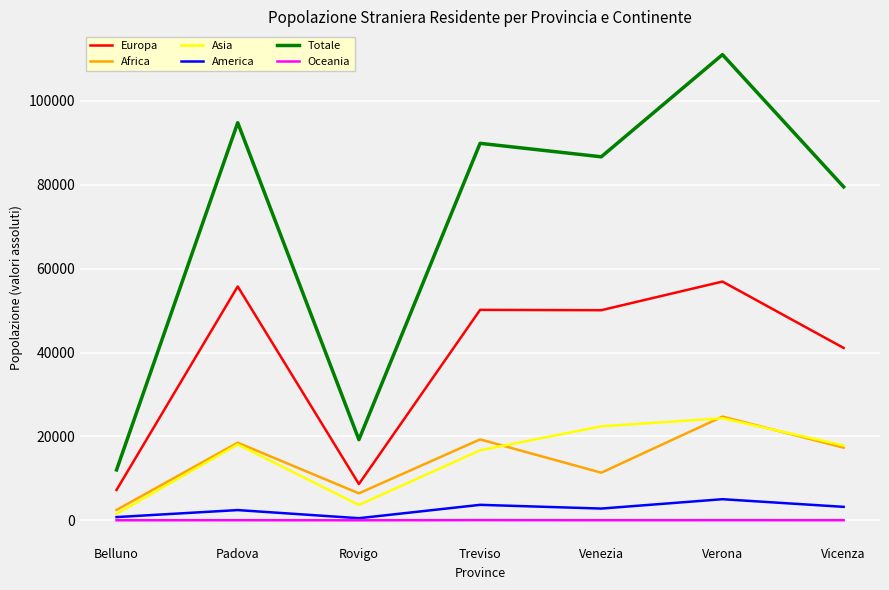

The Europa series shows 96578 at Padova. True or false?

False